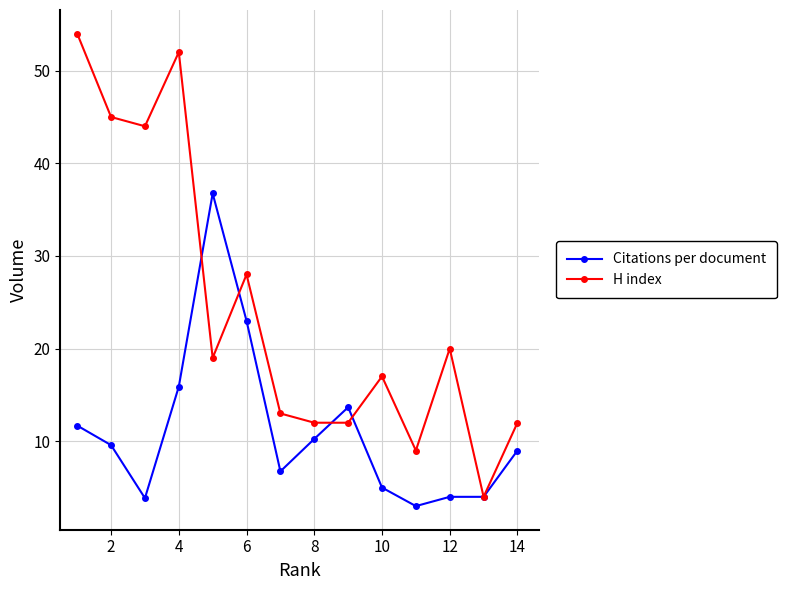

After their last crossing, which series has the higher values: H index or Citations per document?

H index